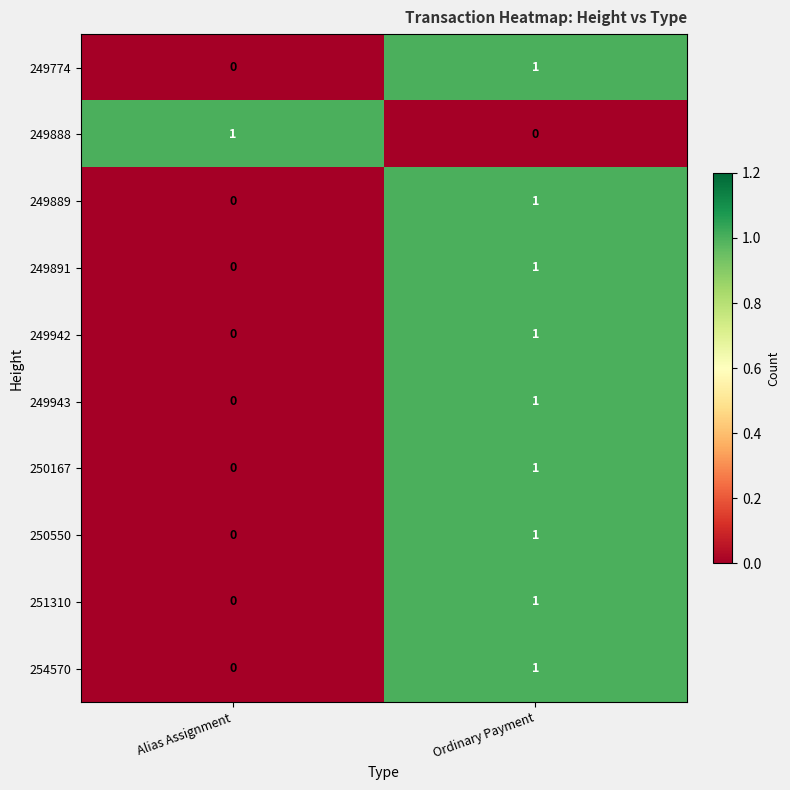

The value of 249943 at Alias Assignment is 1. True or false?

False